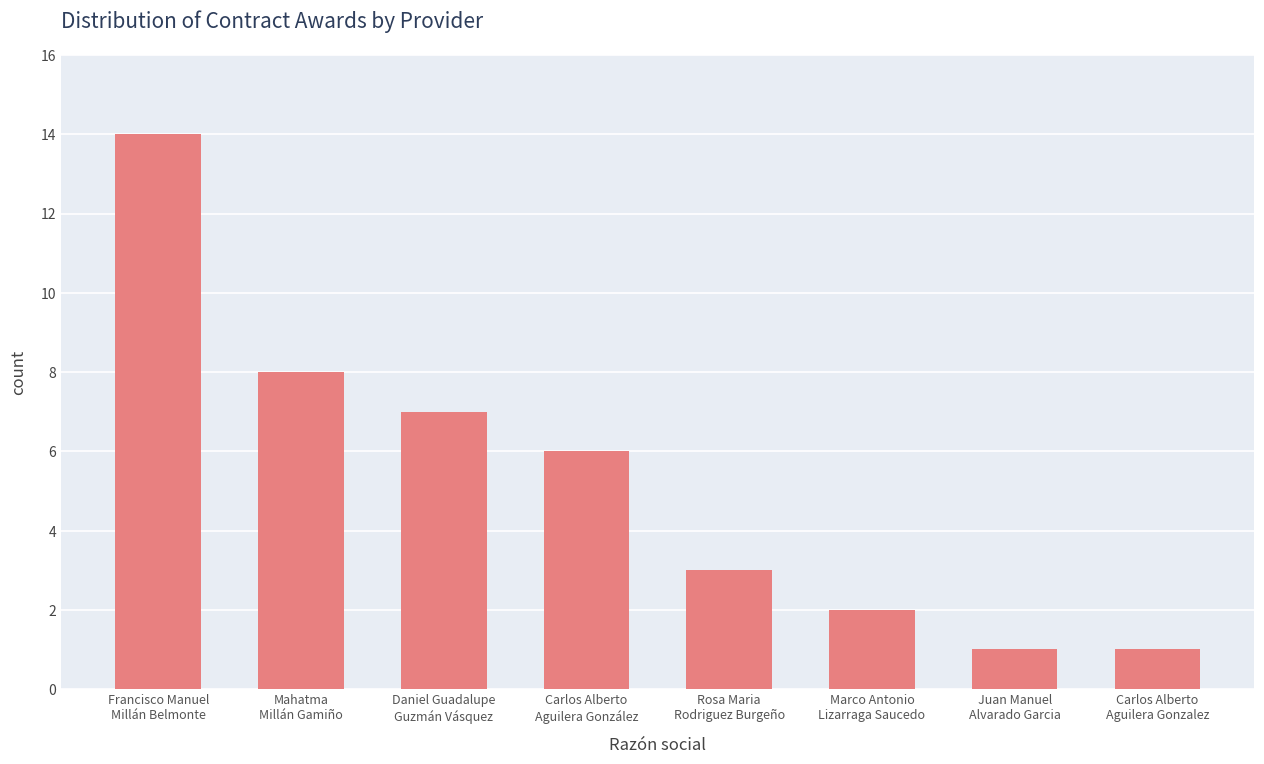

The chart shows a value of 14 at Francisco Manuel
Millán Belmonte. True or false?

True